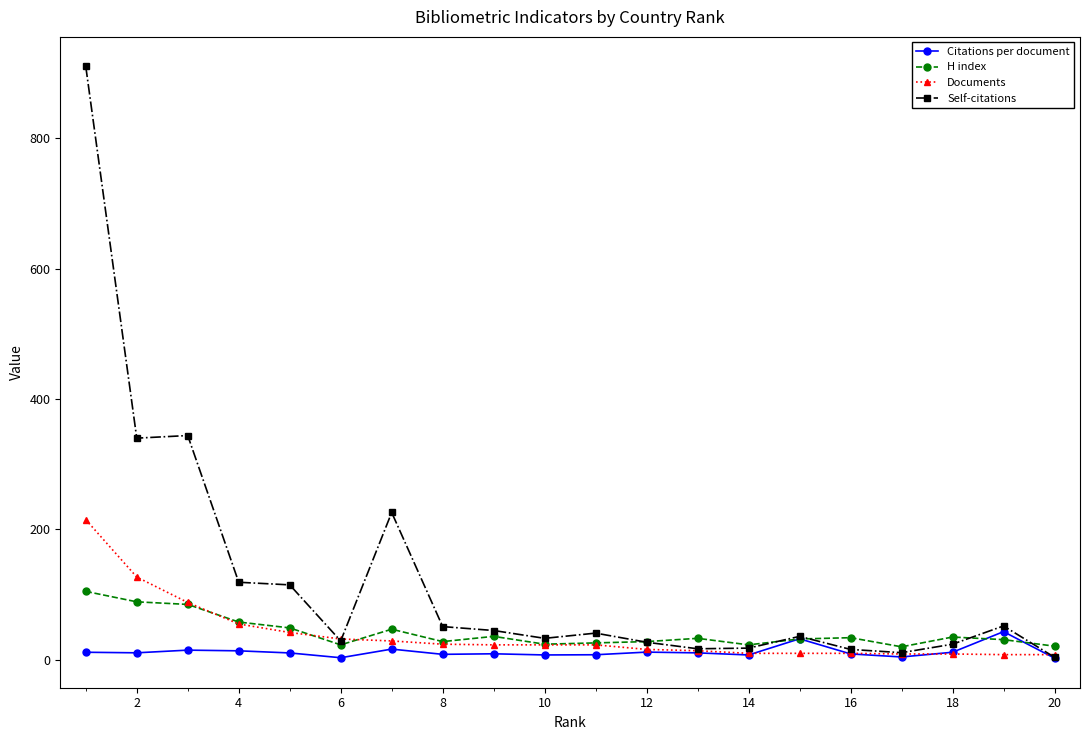

True or false: Citations per document has more than 2 interior local peaks.

True